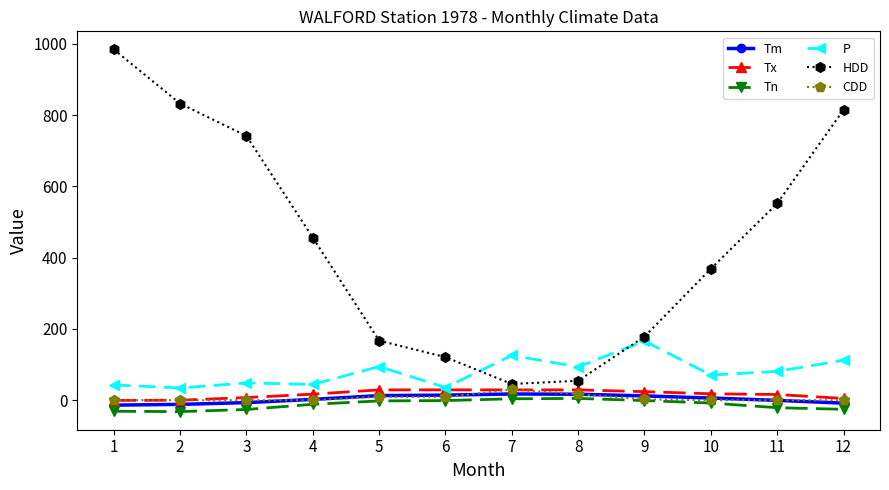

True or false: Tn and Tm cross at least once.

False